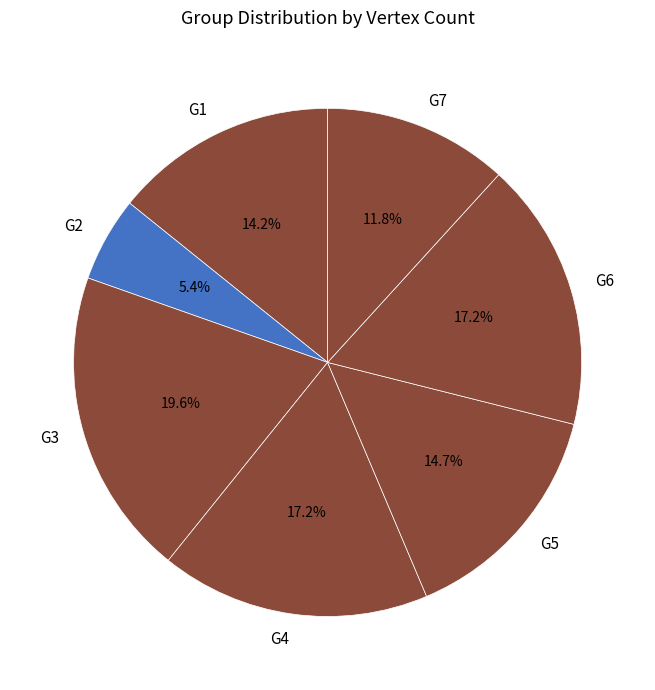

To the nearest percent, what is the difference between the G2 and G6 slice percentages?

12%